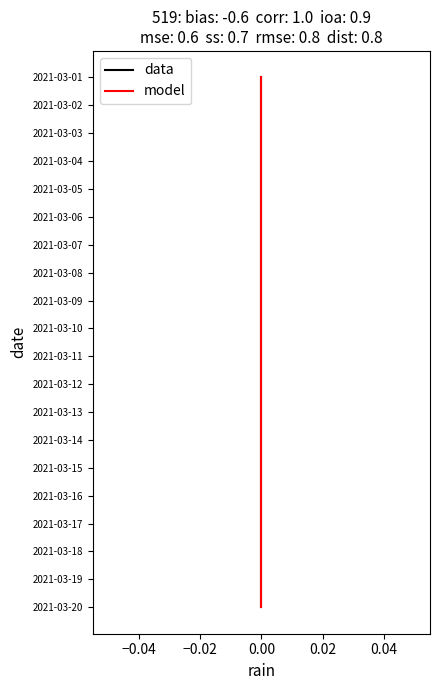

How many categories are shown in the chart?

20